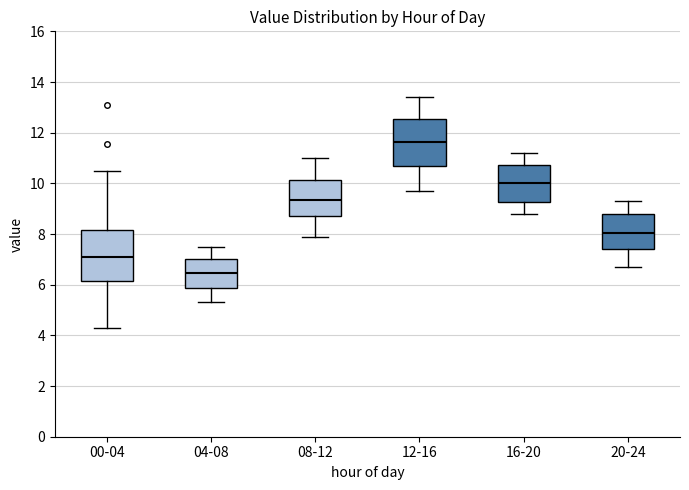

Where is the lower edge of the box for 08-12 on the y-axis? The values are not printed on the chart, so give them approximately, as read against the axis.

8.8